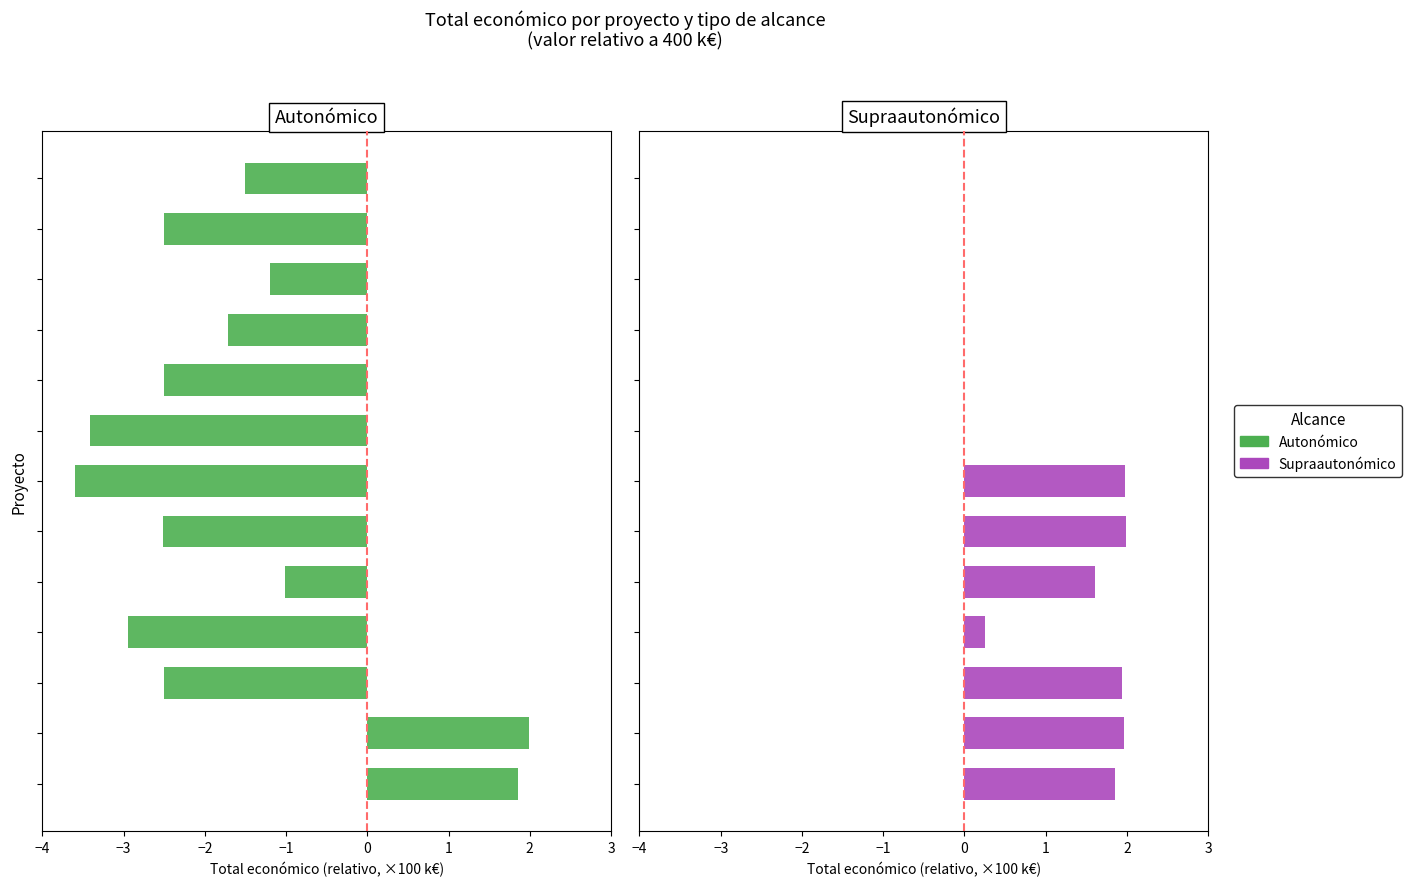

What is the difference between the second highest and second lowest values in the Supraautonómico series?

2.0